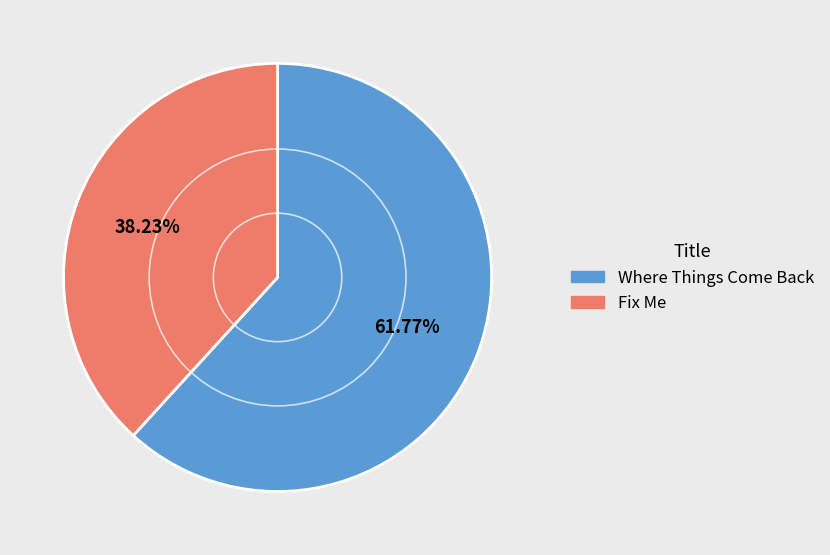

What portion of the pie excludes Fix Me?

61.8%